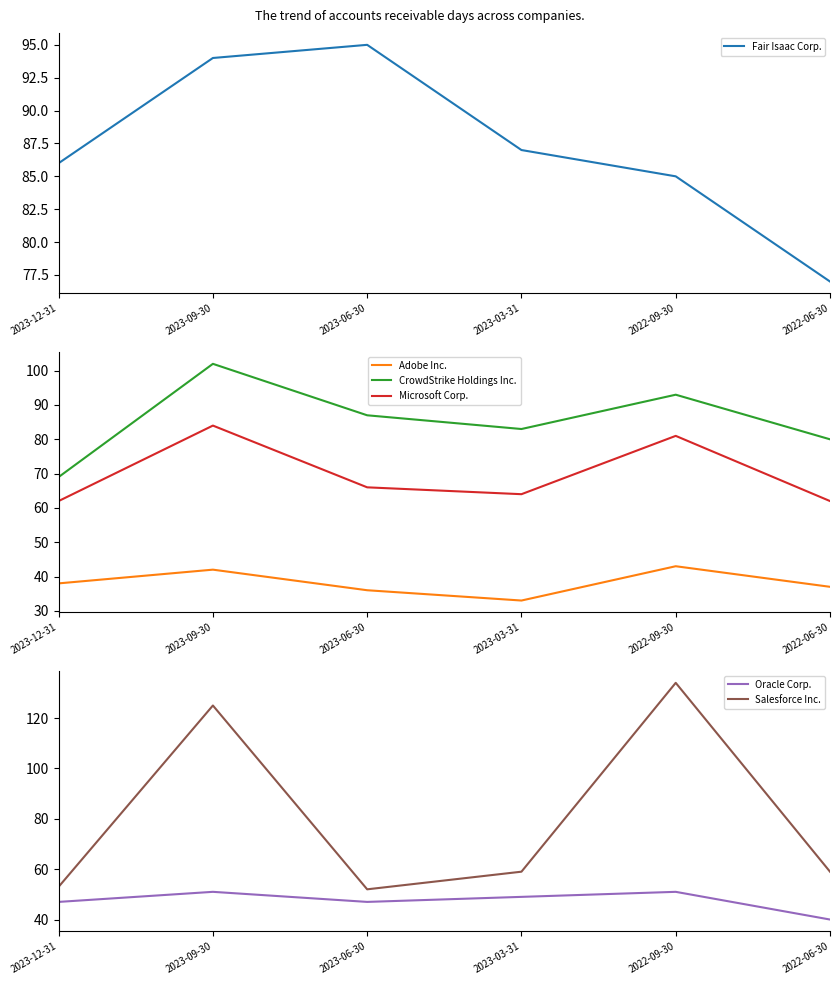

Which series has the largest total across all categories?

Fair Isaac Corp.